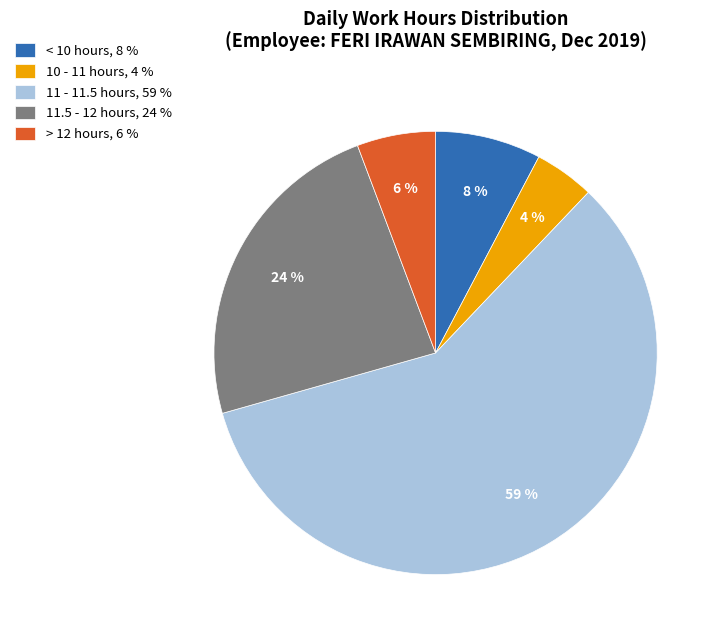

Which has a higher value, 10 - 11 hours, 4 % or 11.5 - 12 hours, 24 %?

11.5 - 12 hours, 24 %